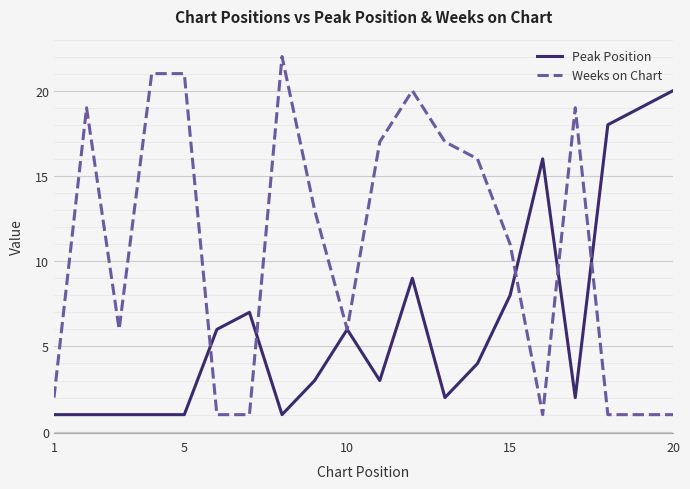

What is the maximum value shown in the chart?

22